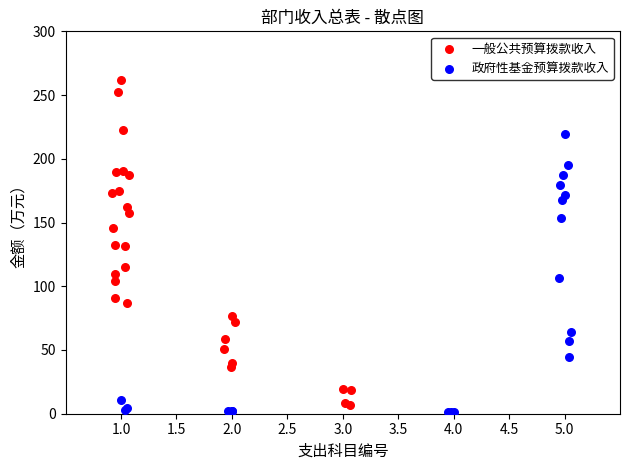

Which series contains the highest Y value?

一般公共预算拨款收入